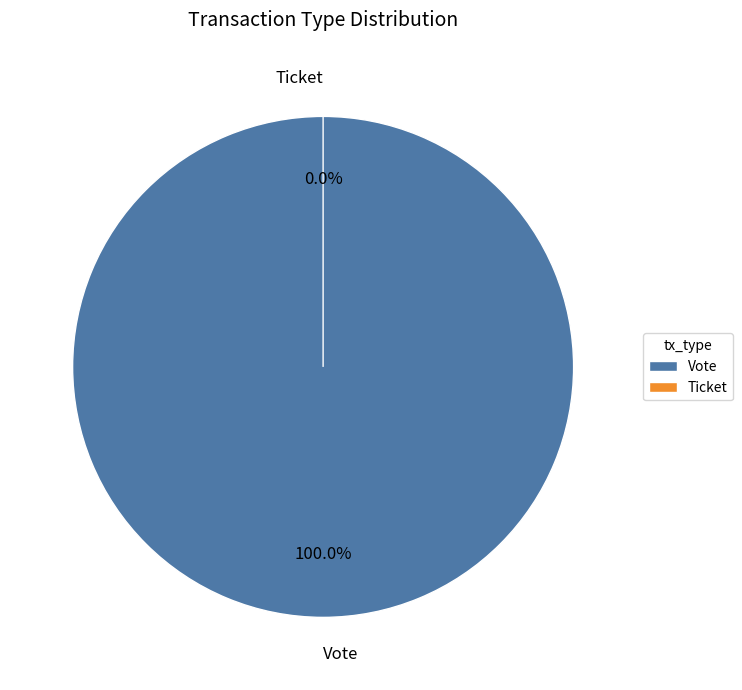

How many segments does this pie chart have?

2